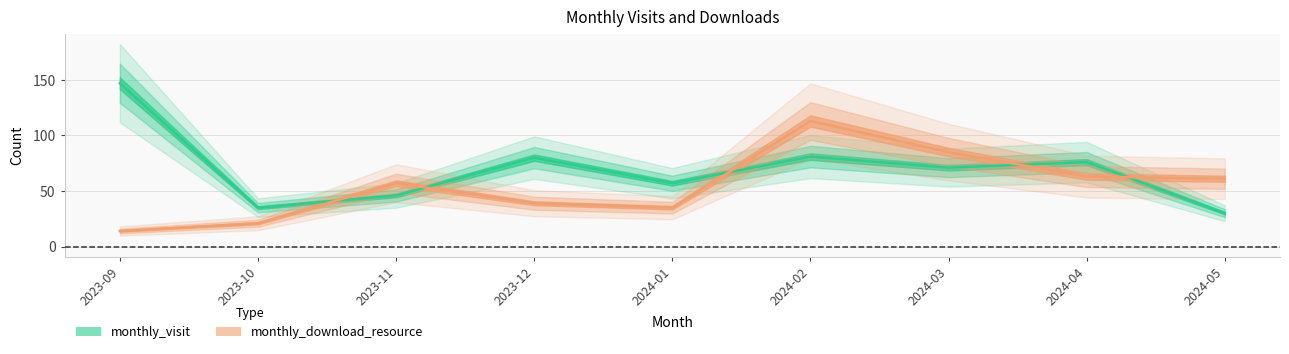

What value does the monthly_download_resource series have at 2024-04, to the nearest 10?

60